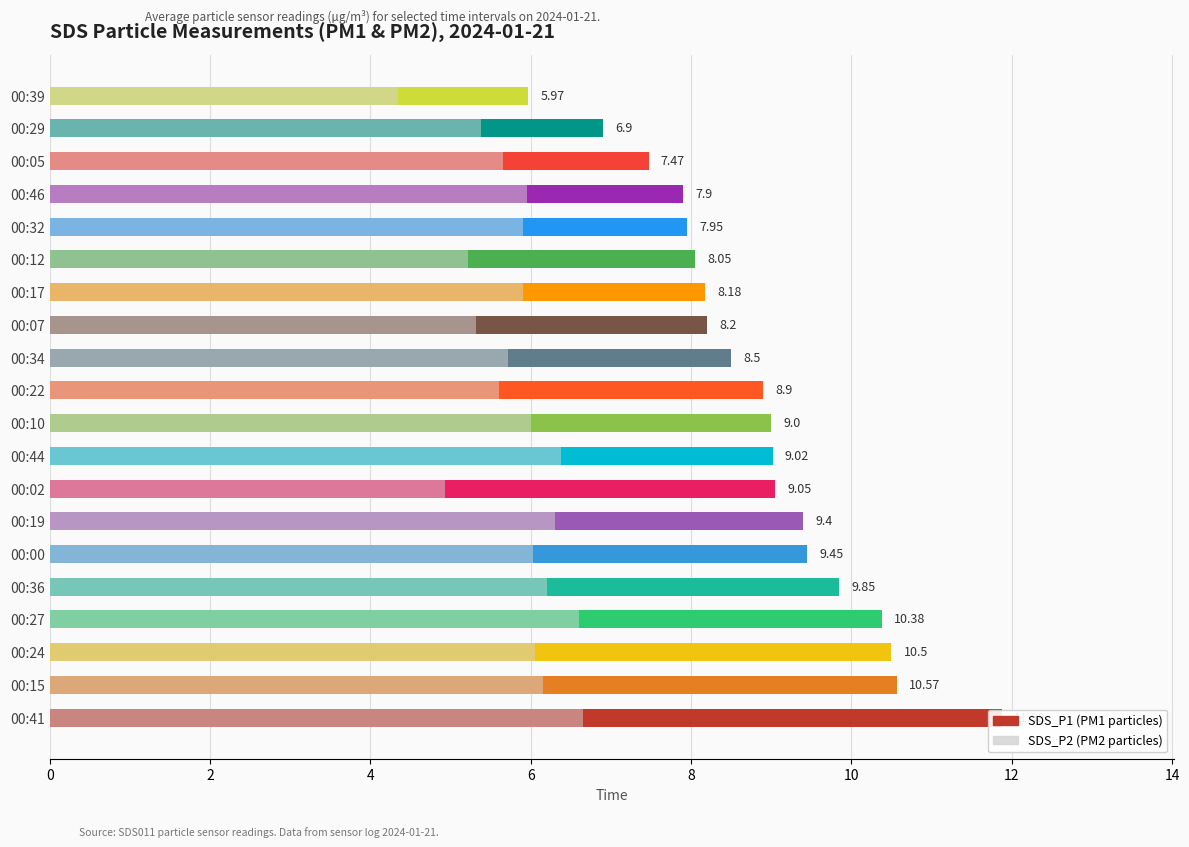

Between 00:05 and 00:19, which is larger?

00:19